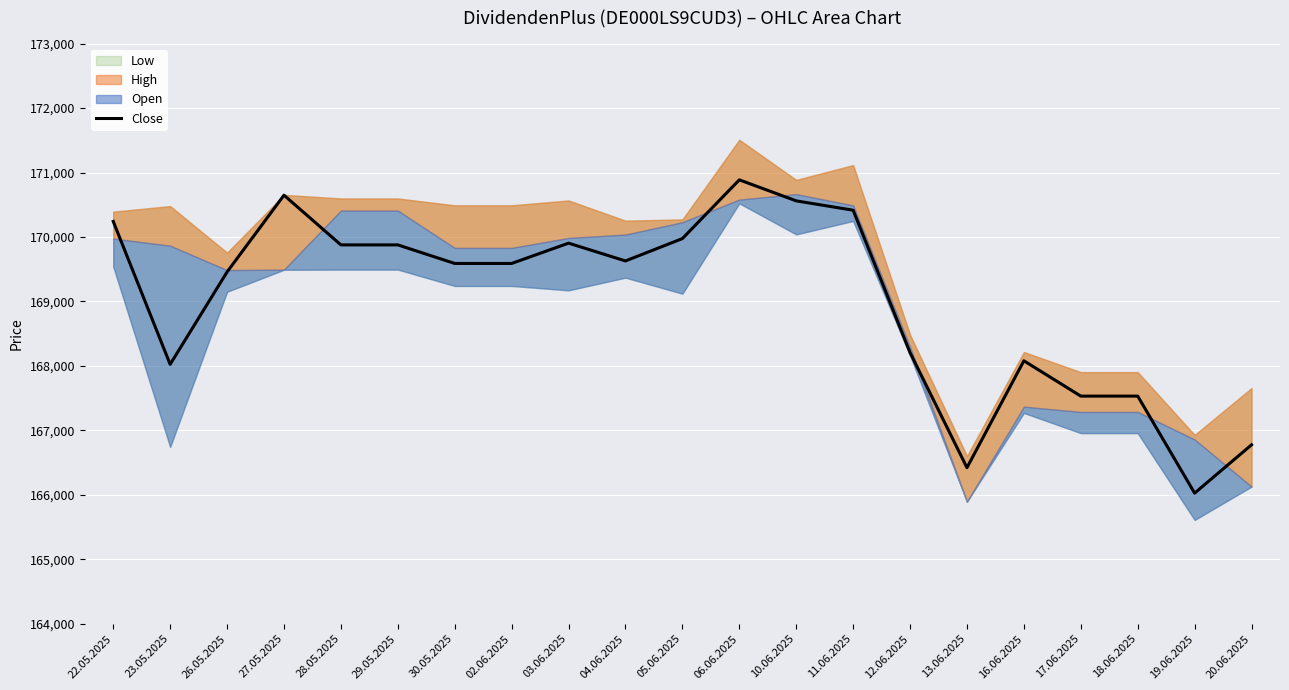

Reading left to right, transcribe all the data shown in this chart.

22.05.2025=170242	23.05.2025=168025	26.05.2025=169458	27.05.2025=170649	28.05.2025=169878	29.05.2025=169878	30.05.2025=169590	02.06.2025=169590	03.06.2025=169905	04.06.2025=169629	05.06.2025=169976	06.06.2025=170887	10.06.2025=170561	11.06.2025=170416	12.06.2025=168207	13.06.2025=166422	16.06.2025=168080	17.06.2025=167532	18.06.2025=167532	19.06.2025=166027	20.06.2025=166777